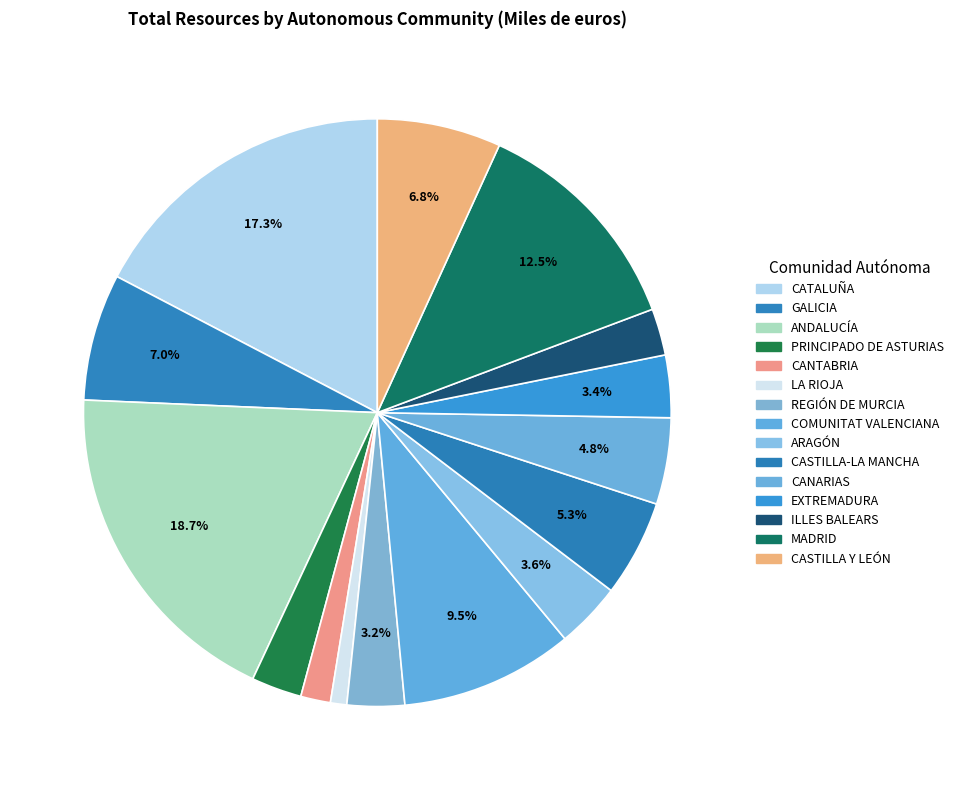

To the nearest percent, what portion does CASTILLA Y LEÓN represent?

7%